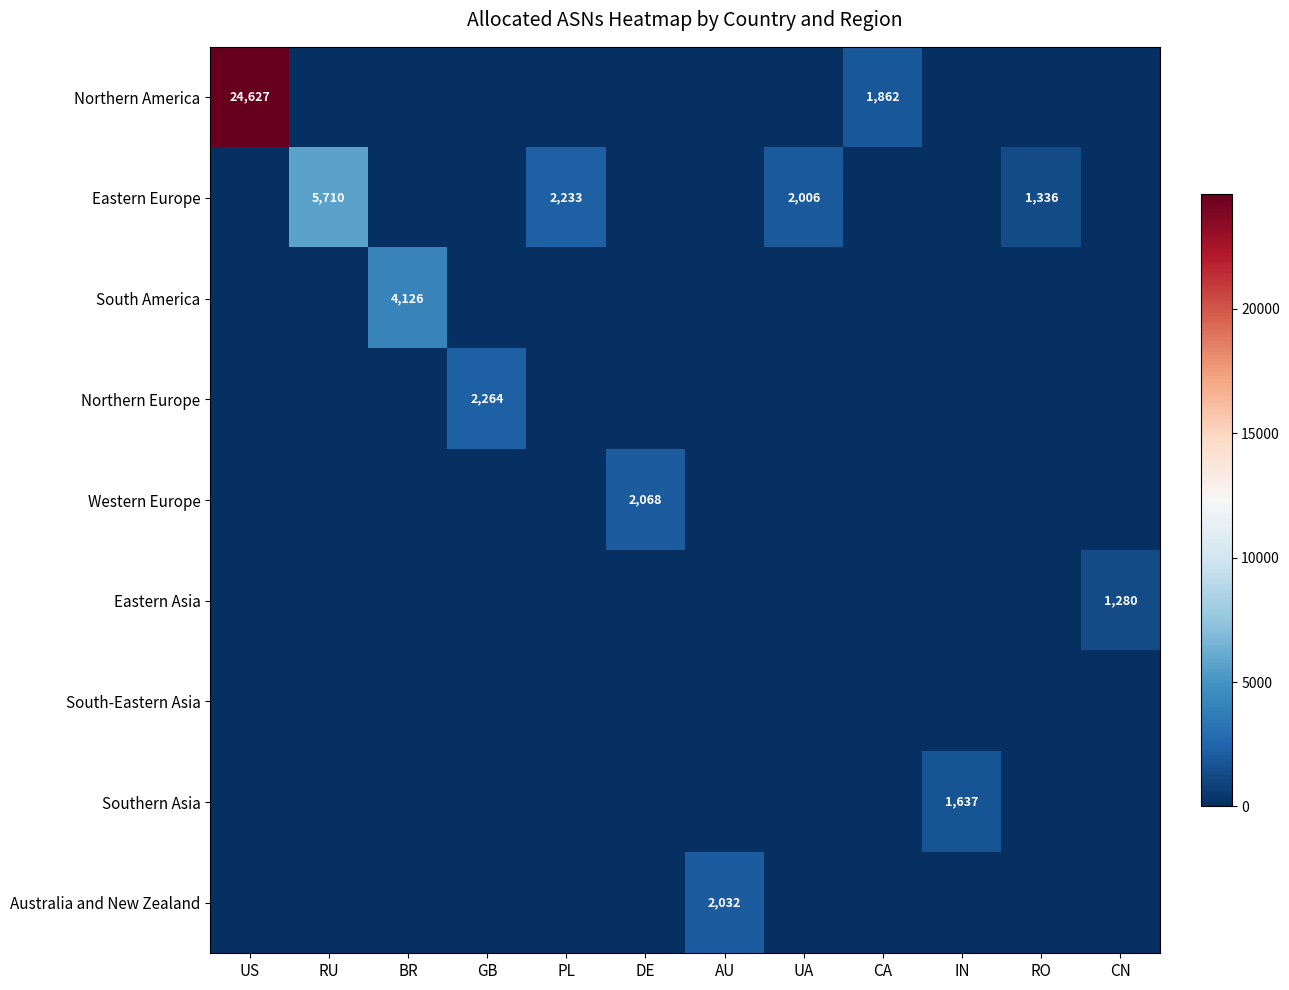

Rank the categories by Eastern Europe value from highest to lowest.

RU, PL, UA, RO, US, BR, GB, DE, AU, CA, IN, CN